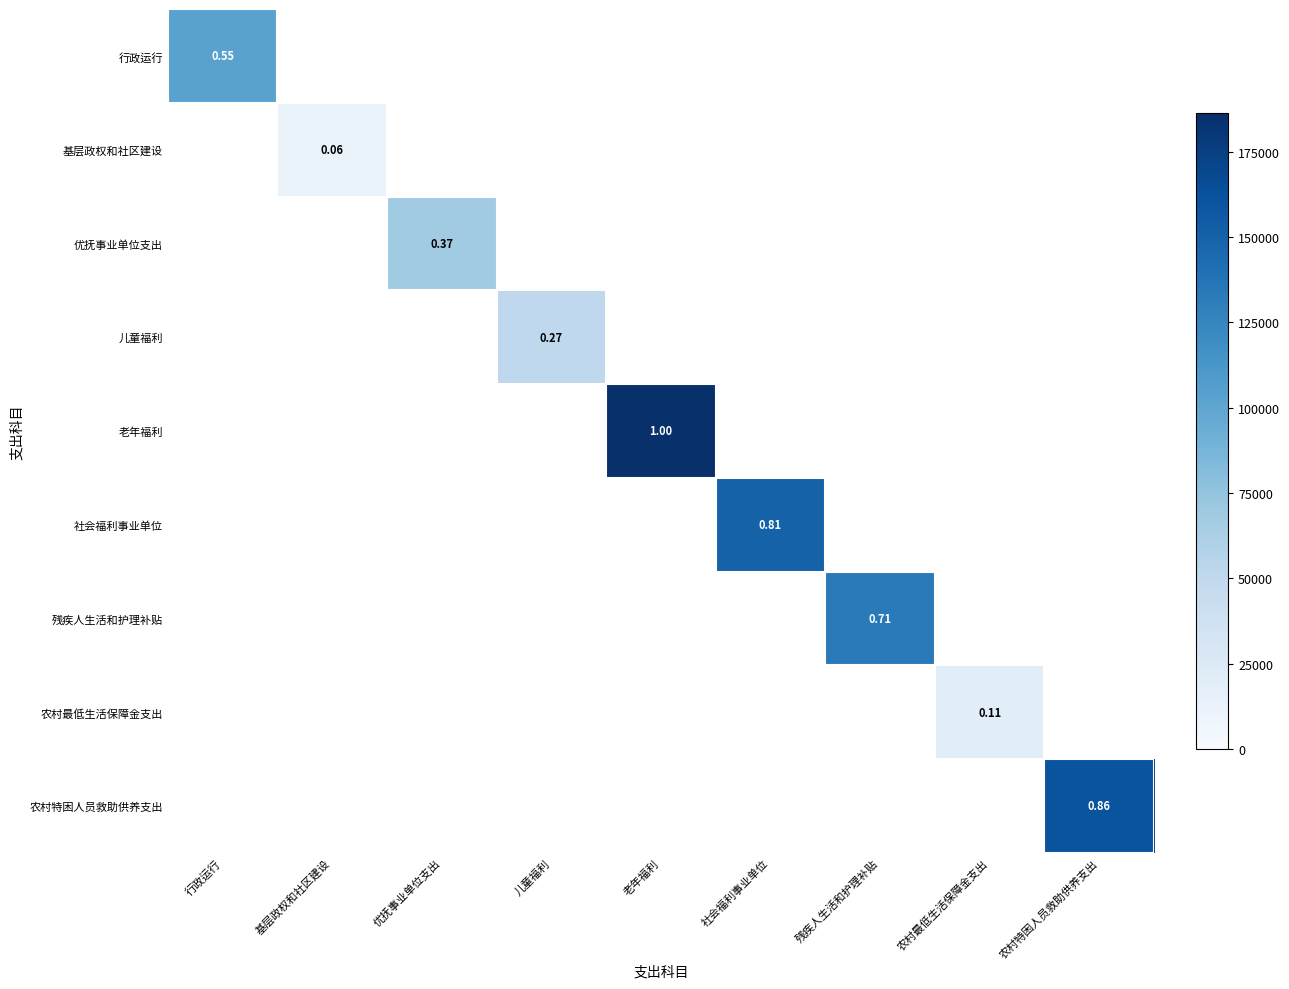

What is the average value of the 农村特困人员救助供养支出 series?

17822.2